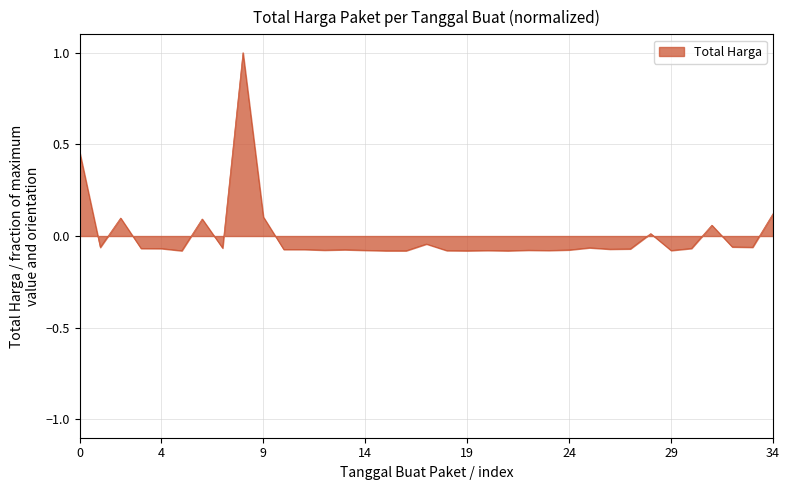

What is the greatest value displayed?

1.0